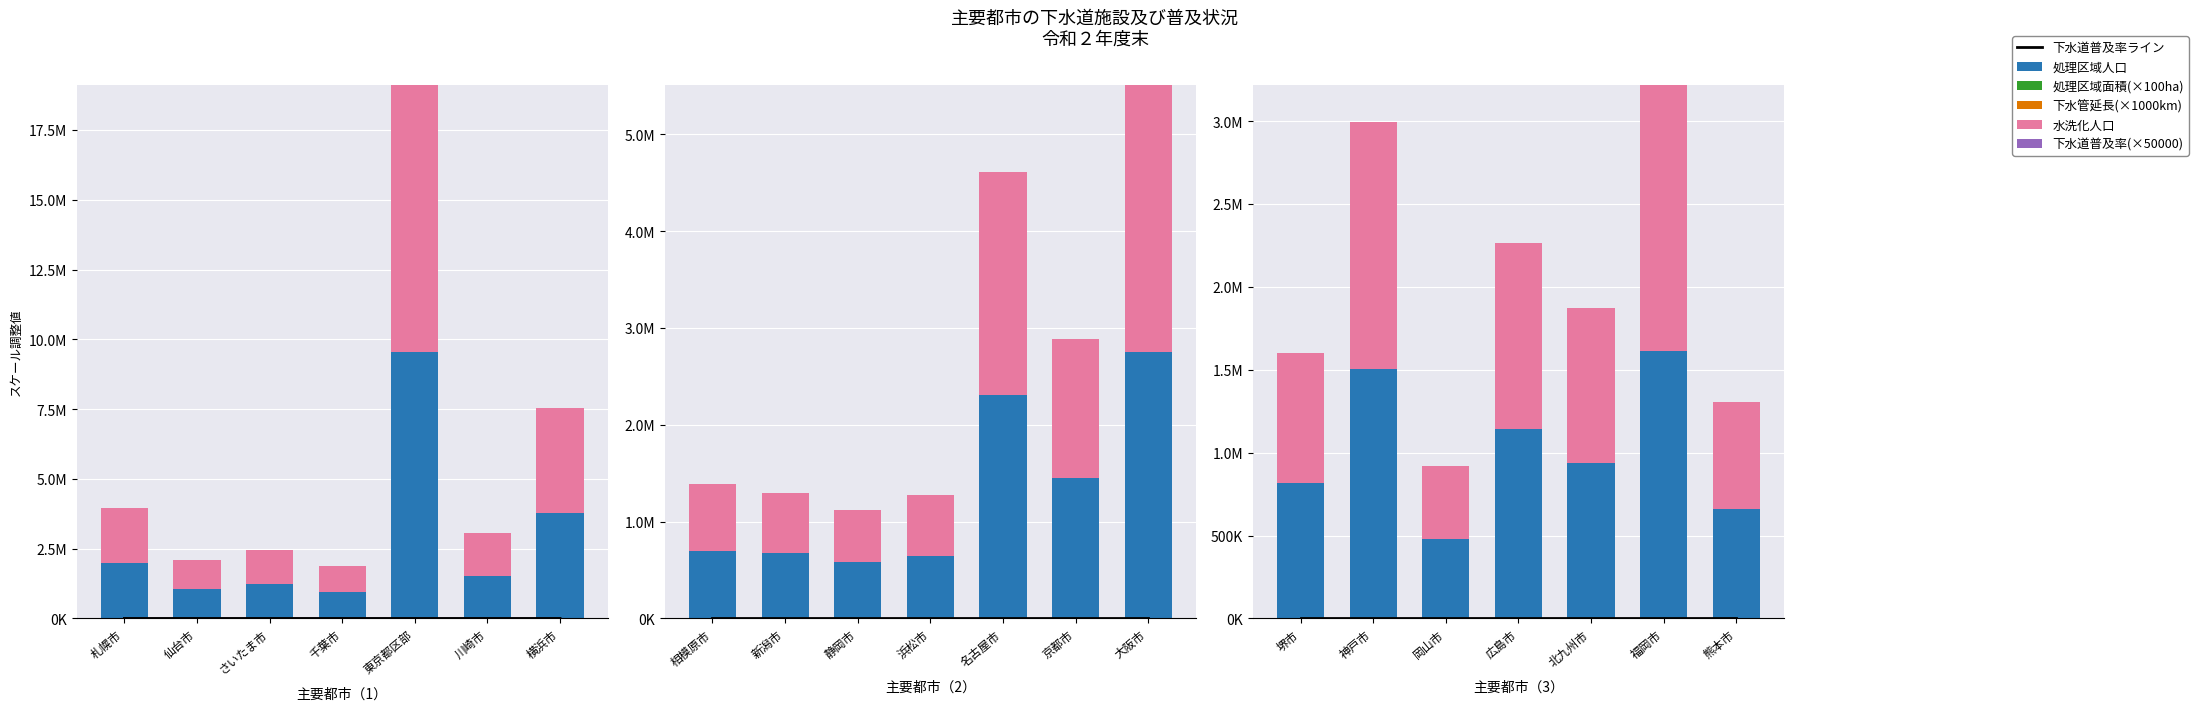

Rank the series at 岡山市 from highest to lowest value.

処理区域人口, 水洗化人口, 処理区域面積(×100ha), 下水管延長(×1000km), 下水道普及率ライン, 下水道普及率(×50000)